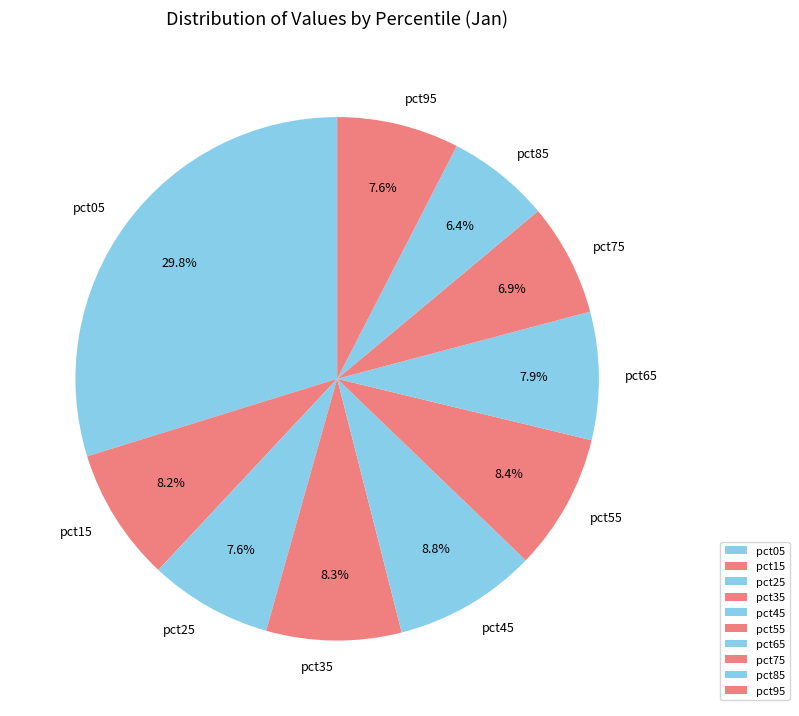

True or false: pct95 accounts for 8% of the total.

True